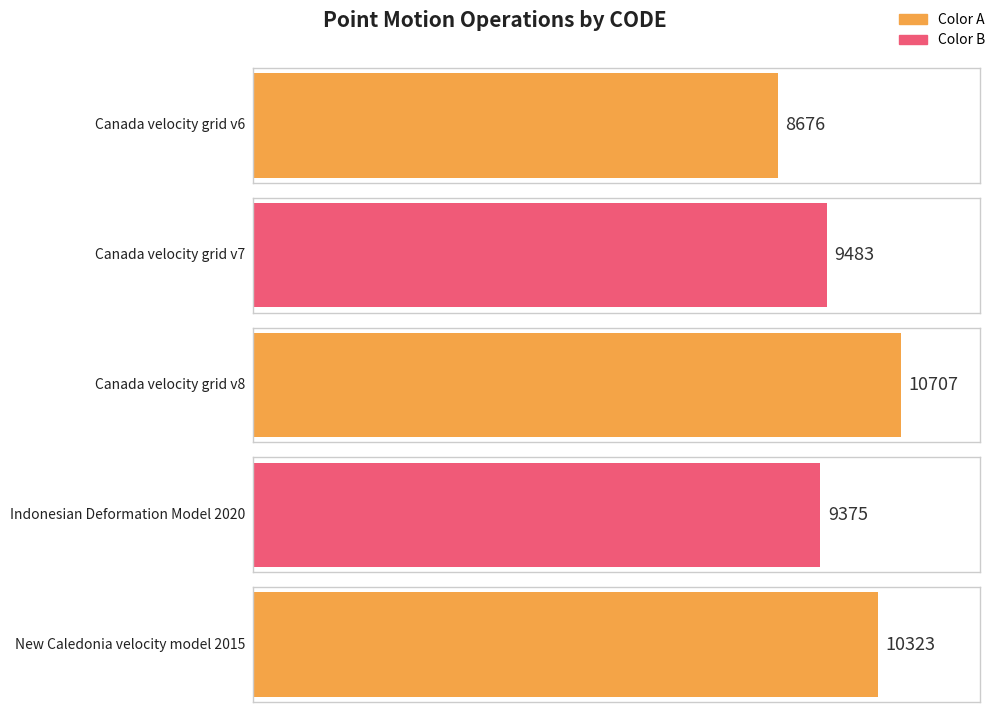

What is the difference between the values at Canada velocity grid v6 and New Caledonia velocity model 2015?

1647